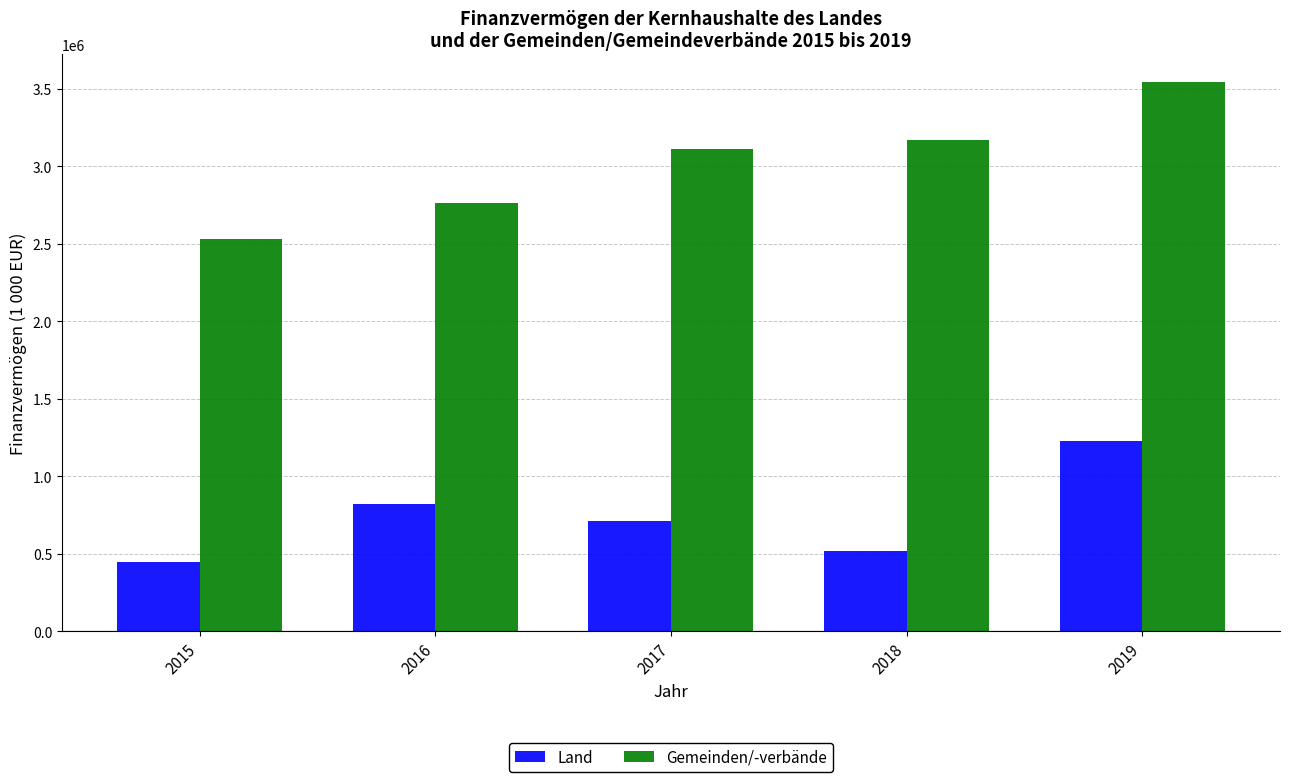

Which series has the largest total across all categories?

Gemeinden/-verbände